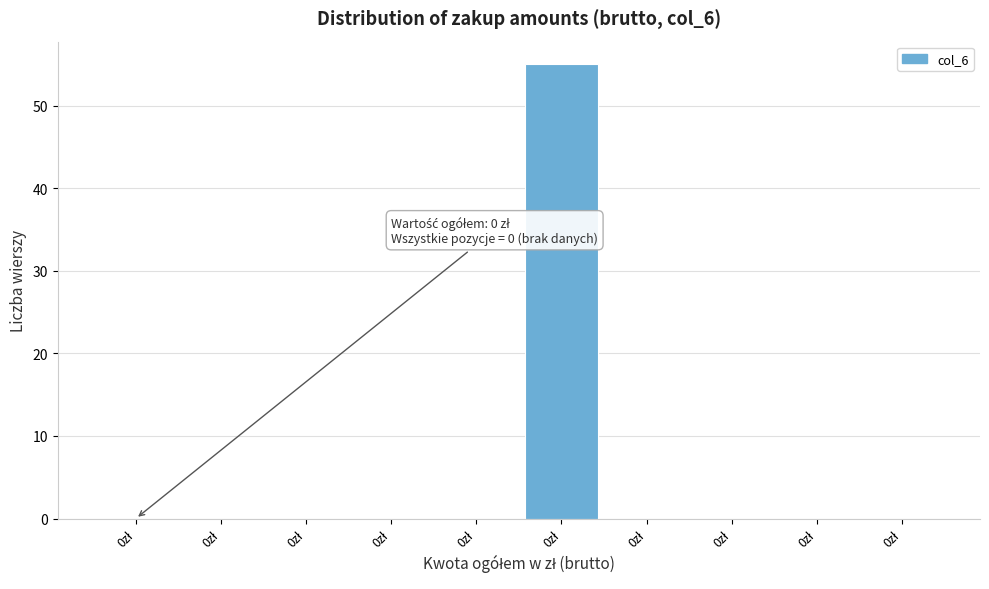

Count the number of categories in the chart.

10